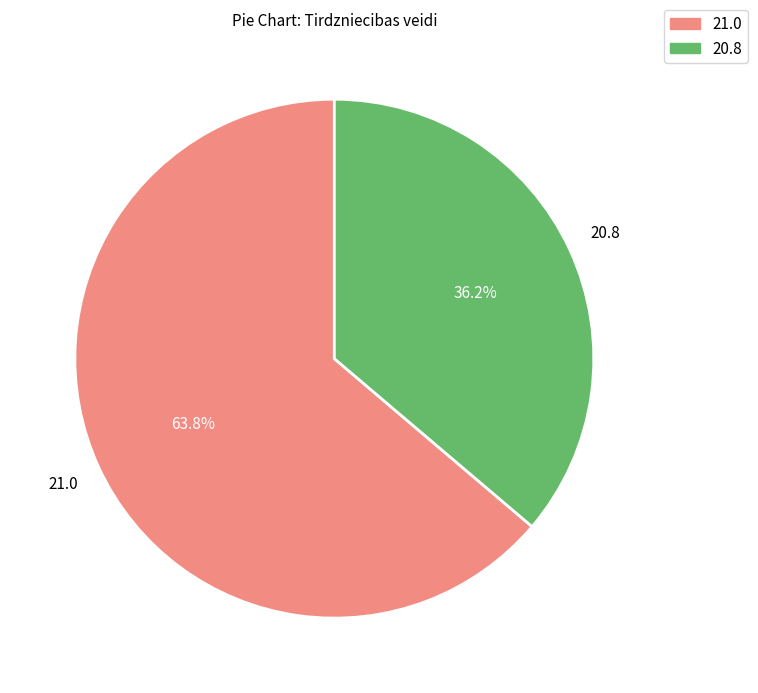

Is there a majority slice in this chart?

Yes